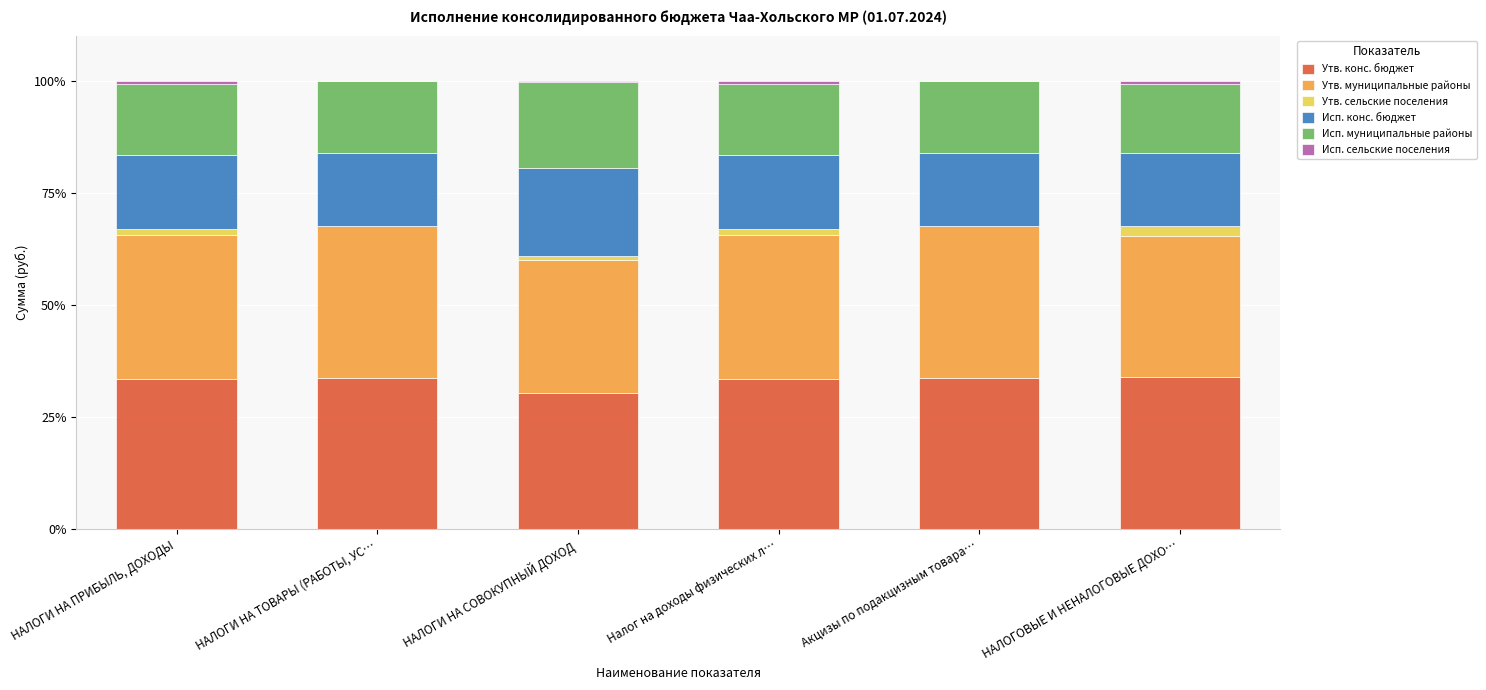

At which label does Утв. конс. бюджет first exceed 33?

НАЛОГИ НА ПРИБЫЛЬ, ДОХОДЫ